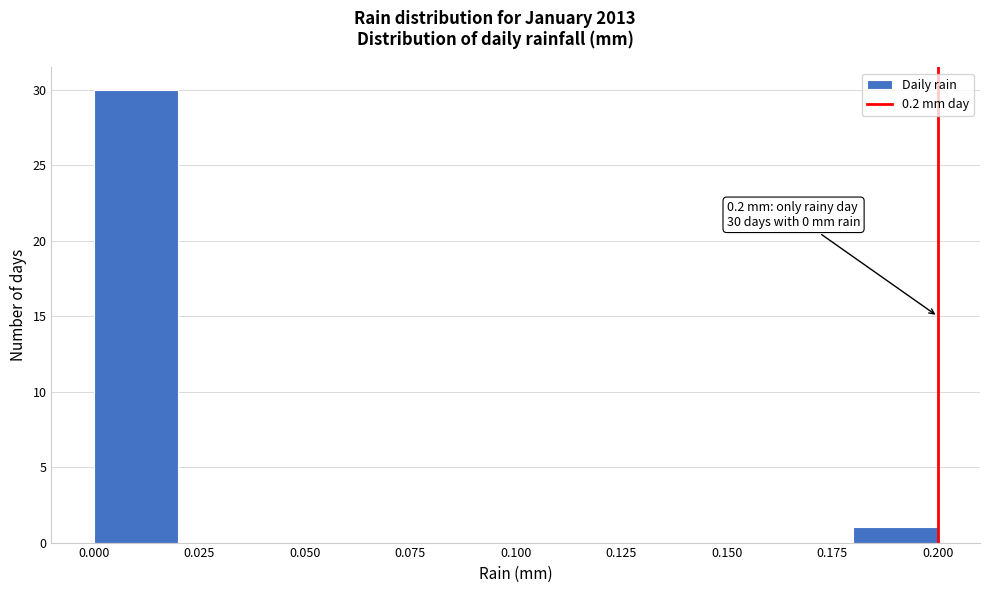

Which range on the x-axis has the tallest bar?

0.00 to 0.02